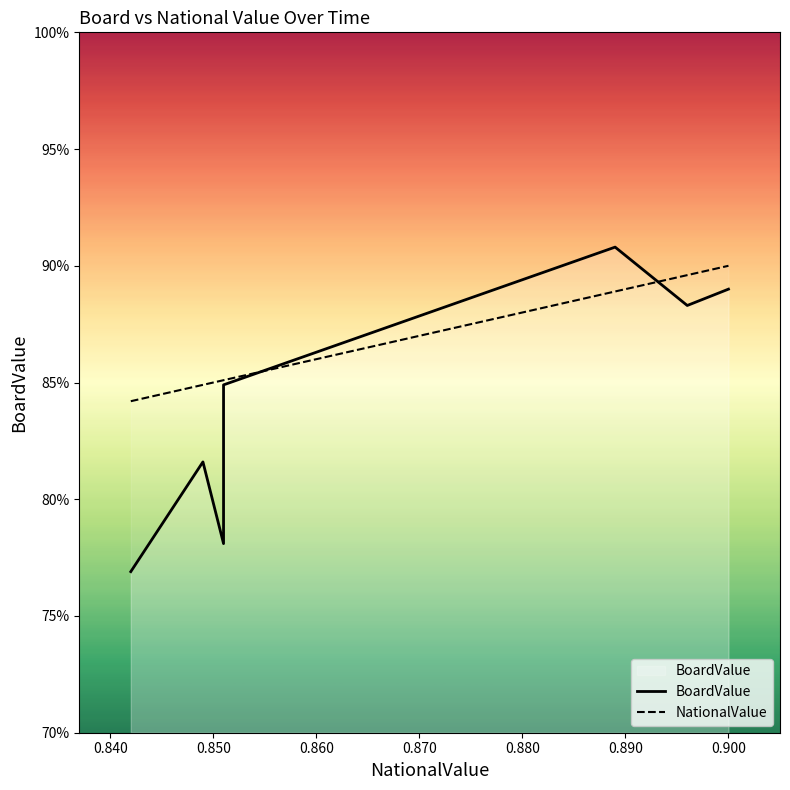

After their last crossing, which series has the higher values: NationalValue or BoardValue?

NationalValue